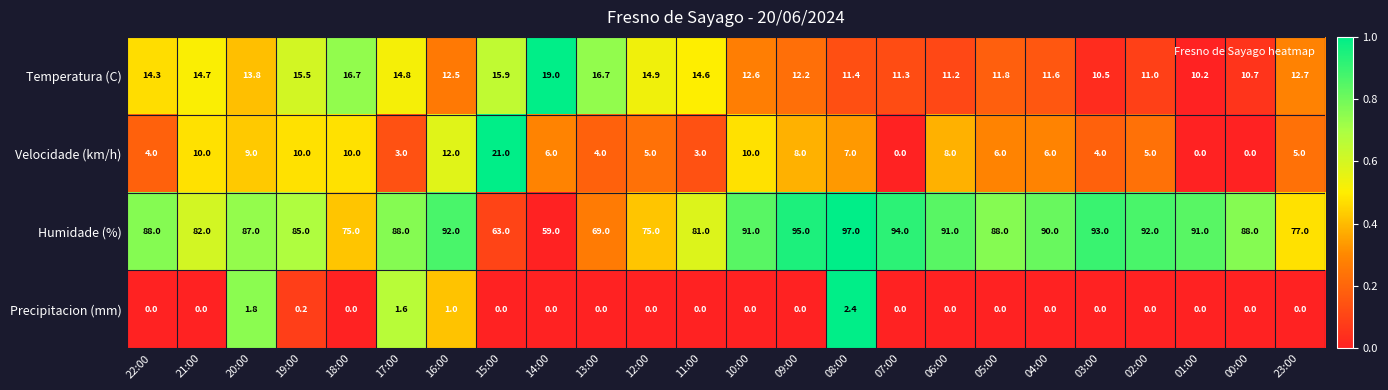

What is the sum of all Precipitacion (mm) values?

7.0